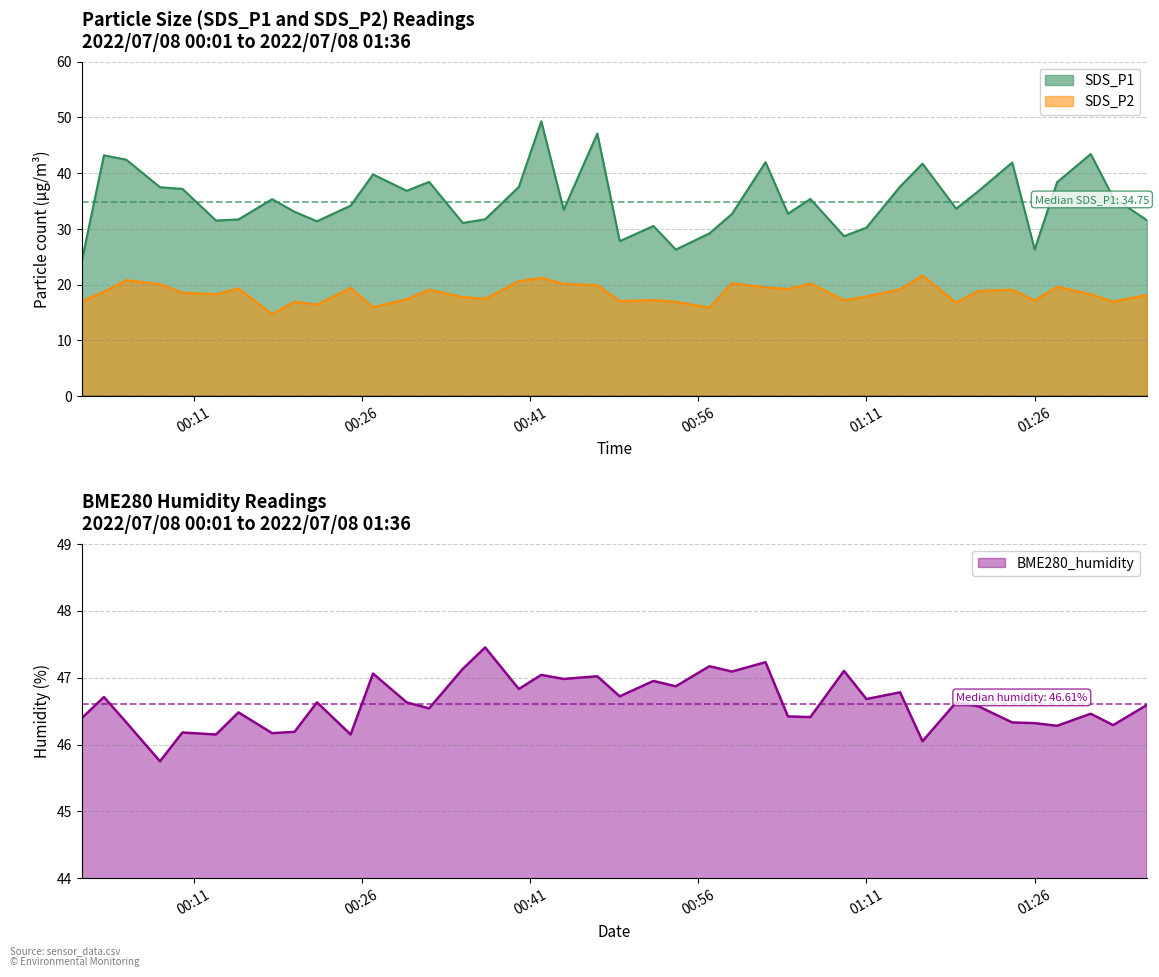

What is the difference between the highest and lowest values at 2022/07/08 00:40?

26.2